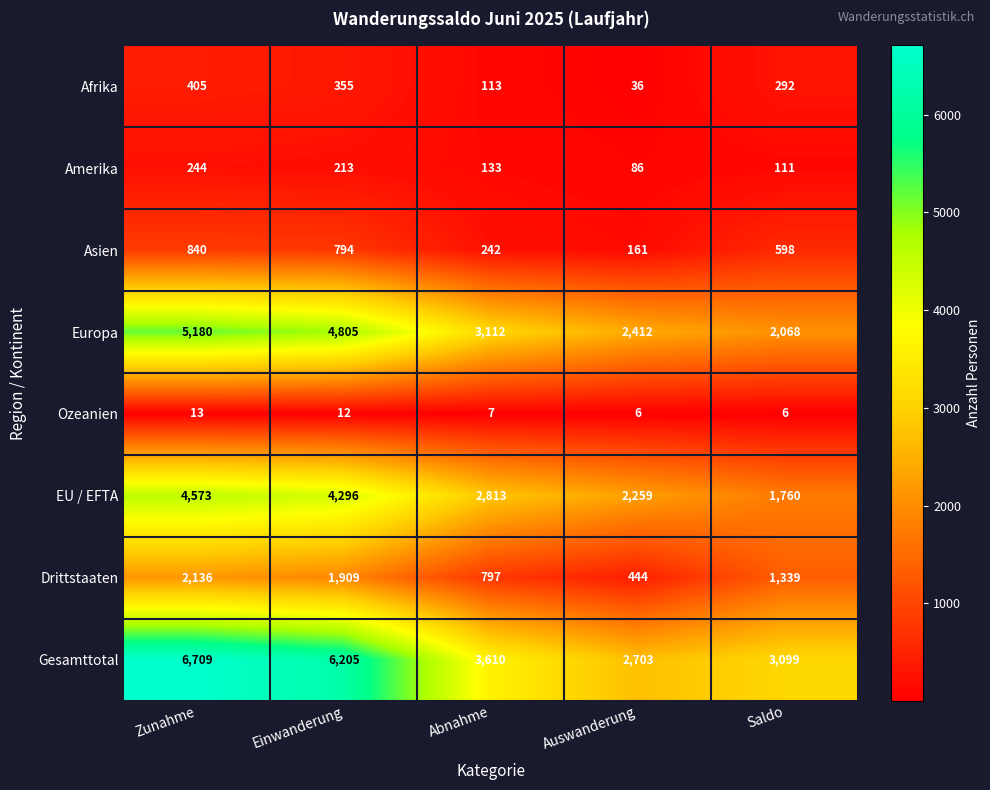

Is it true that Drittstaaten equals 2136 at Zunahme?

True